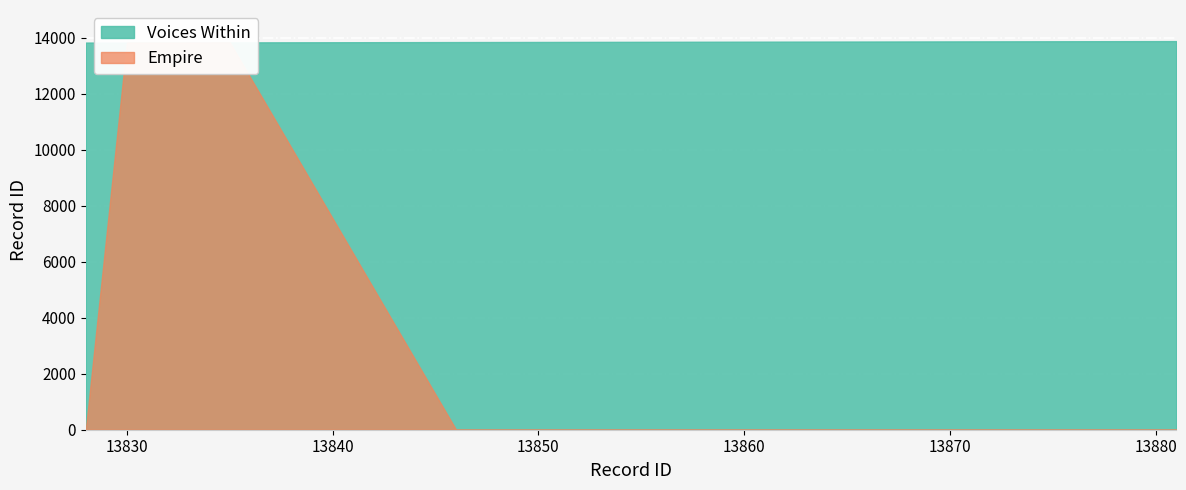

The value of Voices Within at 13828 is 13828. True or false?

True